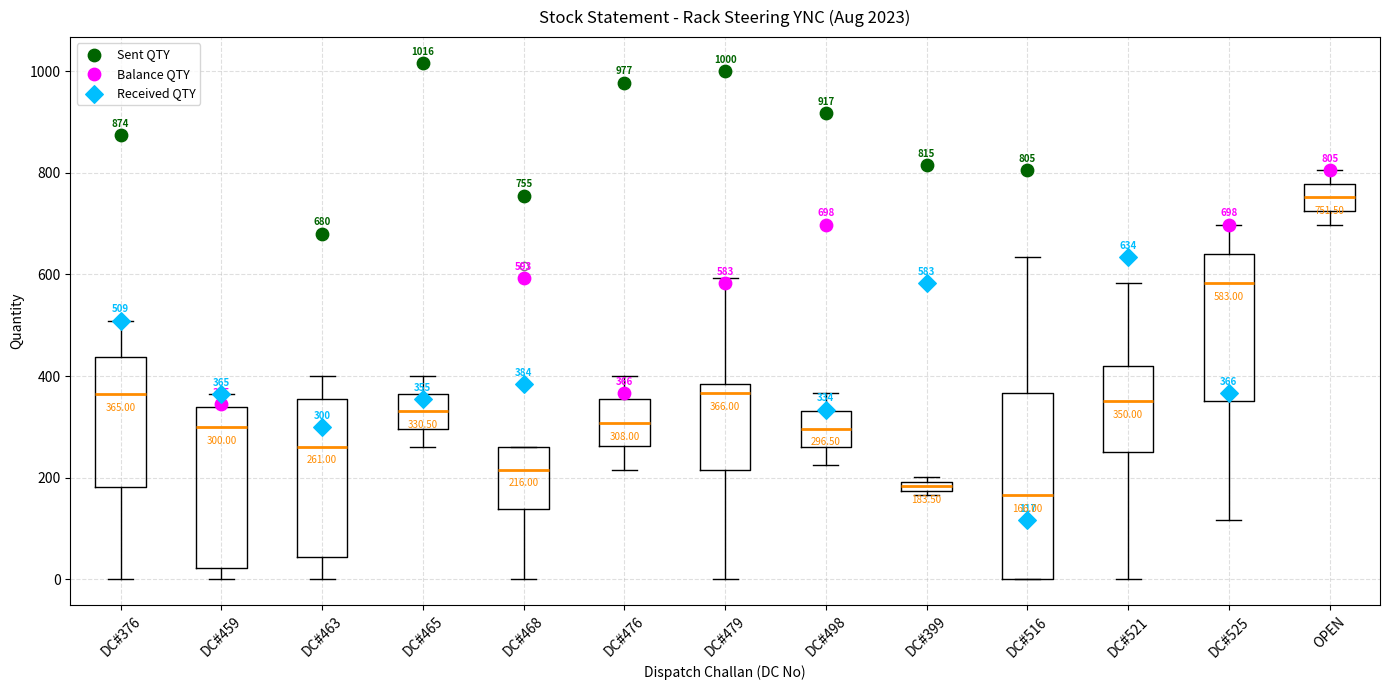

Which box is the tallest, from its lower edge to its upper edge?

DC#516